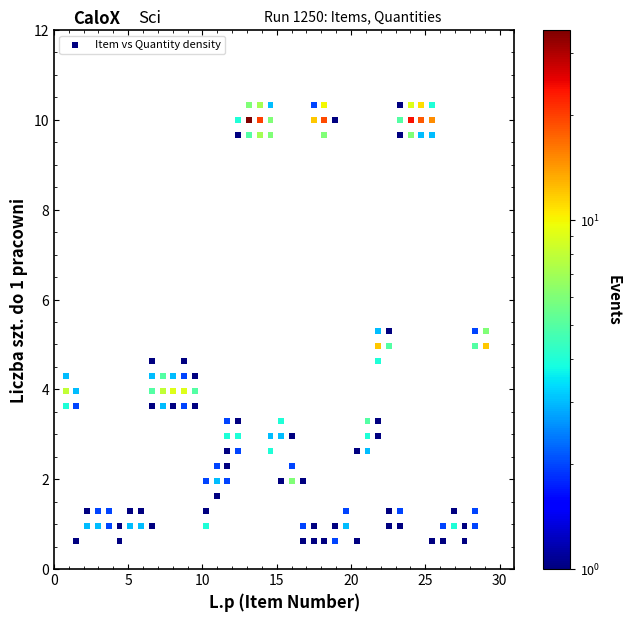

What is the range of Y values (max minus min)?

9.7